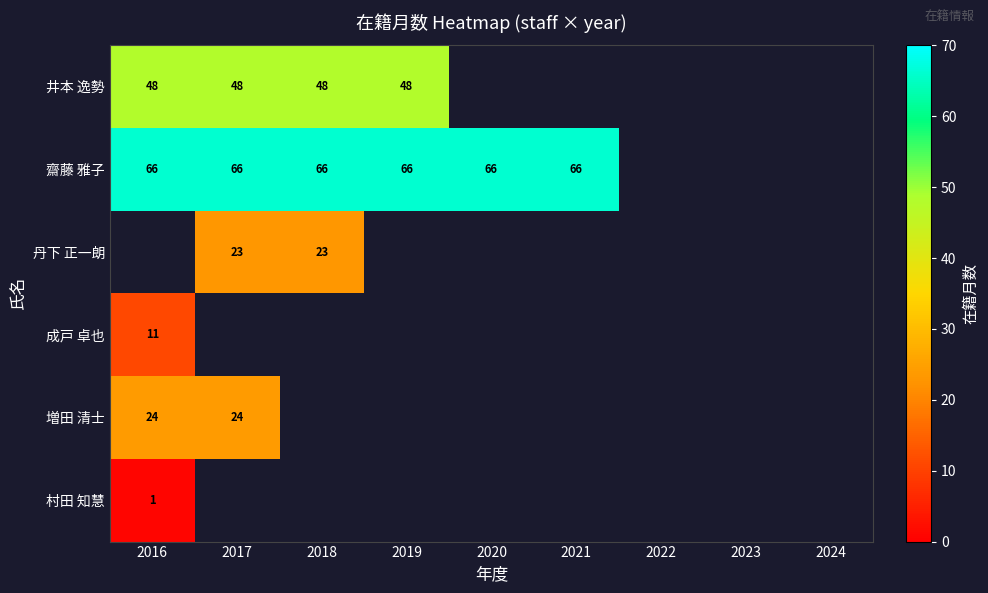

What is the spread (max minus min) of values at 2019?

18.0